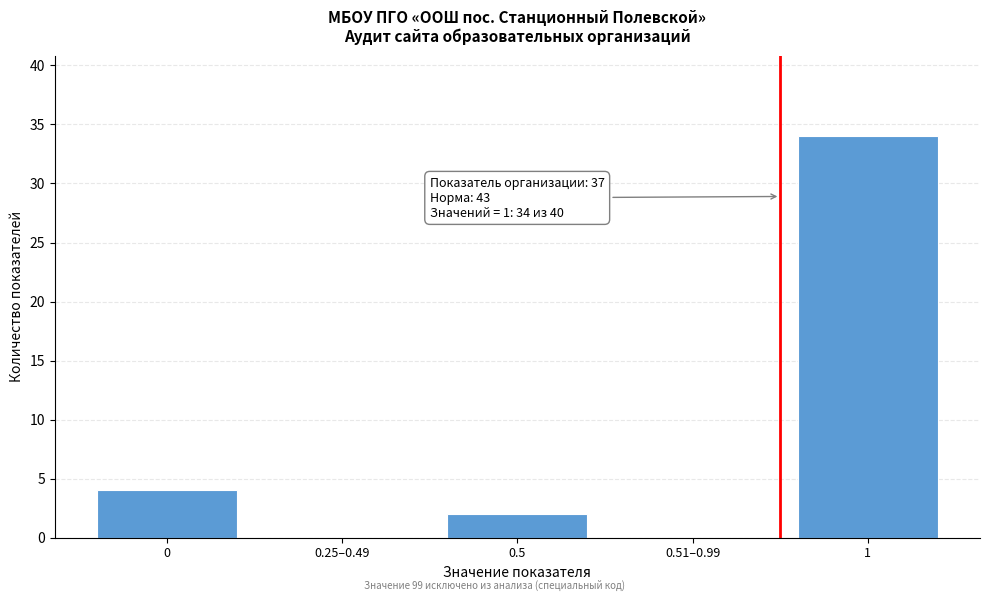

Reading right to left, extract all data points from this chart.

1=34	0.51–0.99=0	0.5=2	0.25–0.49=0	0=4